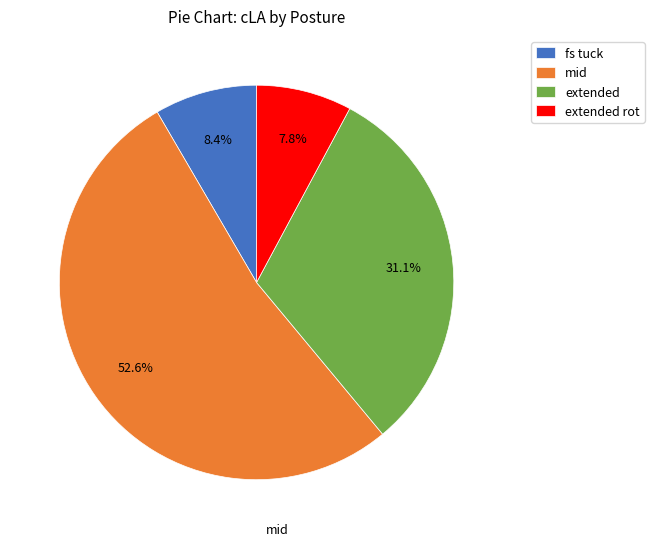

To the nearest percent, what percentage of the pie is mid?

53%